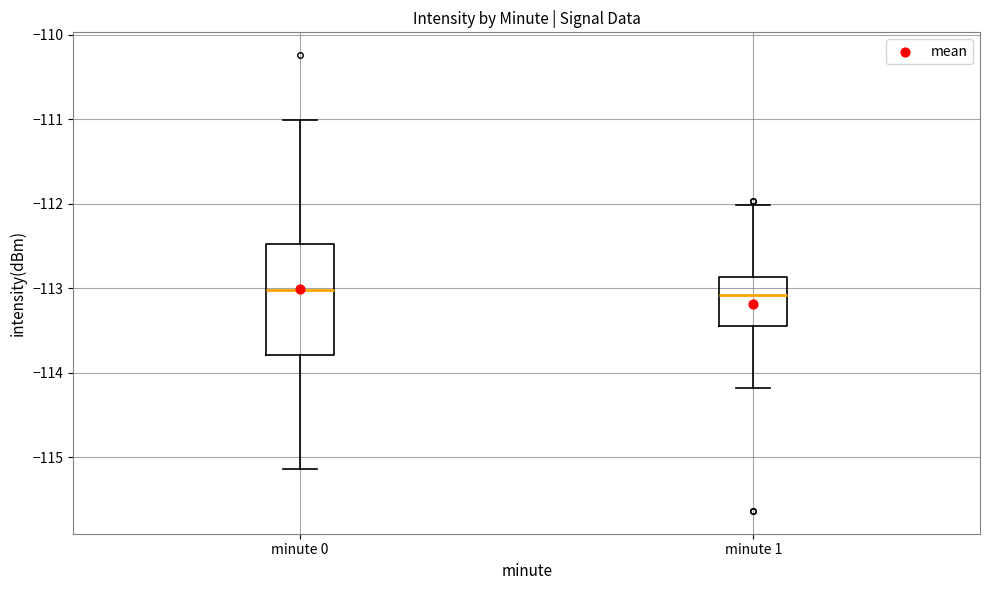

Where is the upper edge of the box for minute 1 on the y-axis? The values are not printed on the chart, so give them approximately, as read against the axis.

-112.9